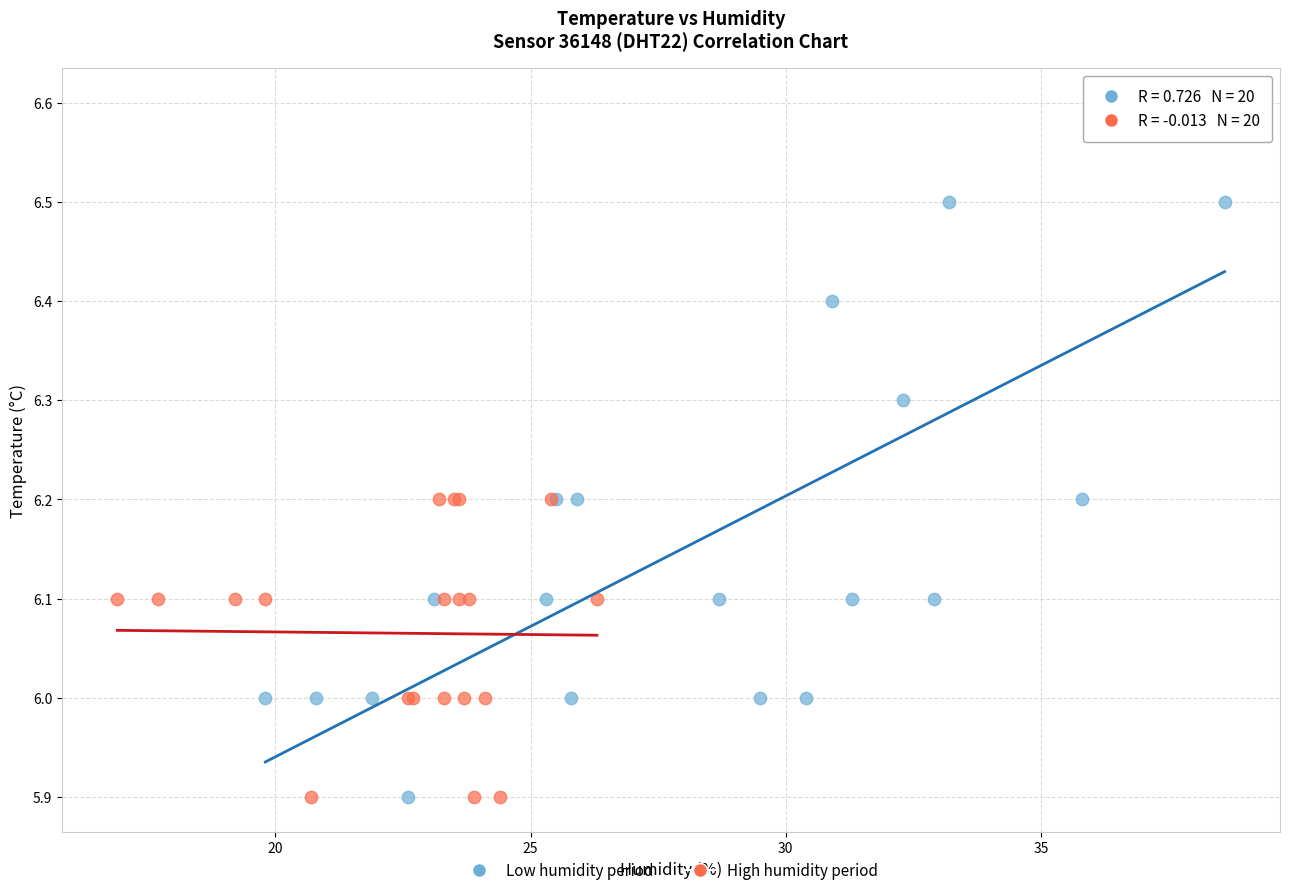

Which series reaches the maximum Y coordinate?

Low humidity period